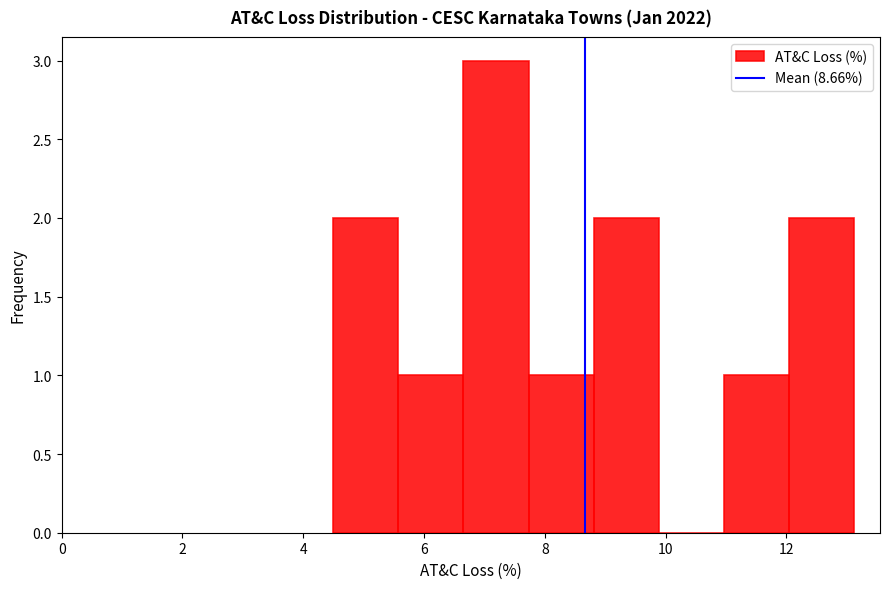

How tall is the bar that spans 12.0 to 13.2 on the x-axis? Neither the bar edges nor the heights are printed on the chart, so give them approximately, as read against the axes.

2